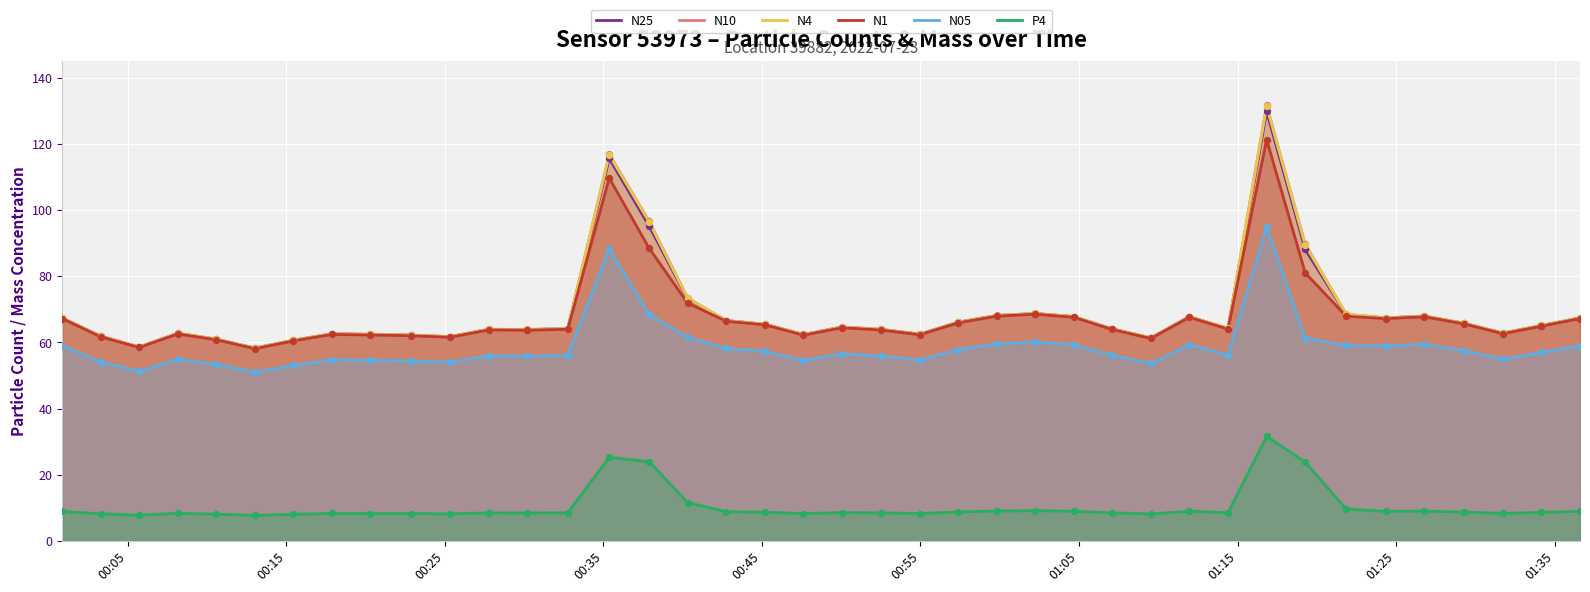

Which series reaches the minimum Y coordinate?

P4